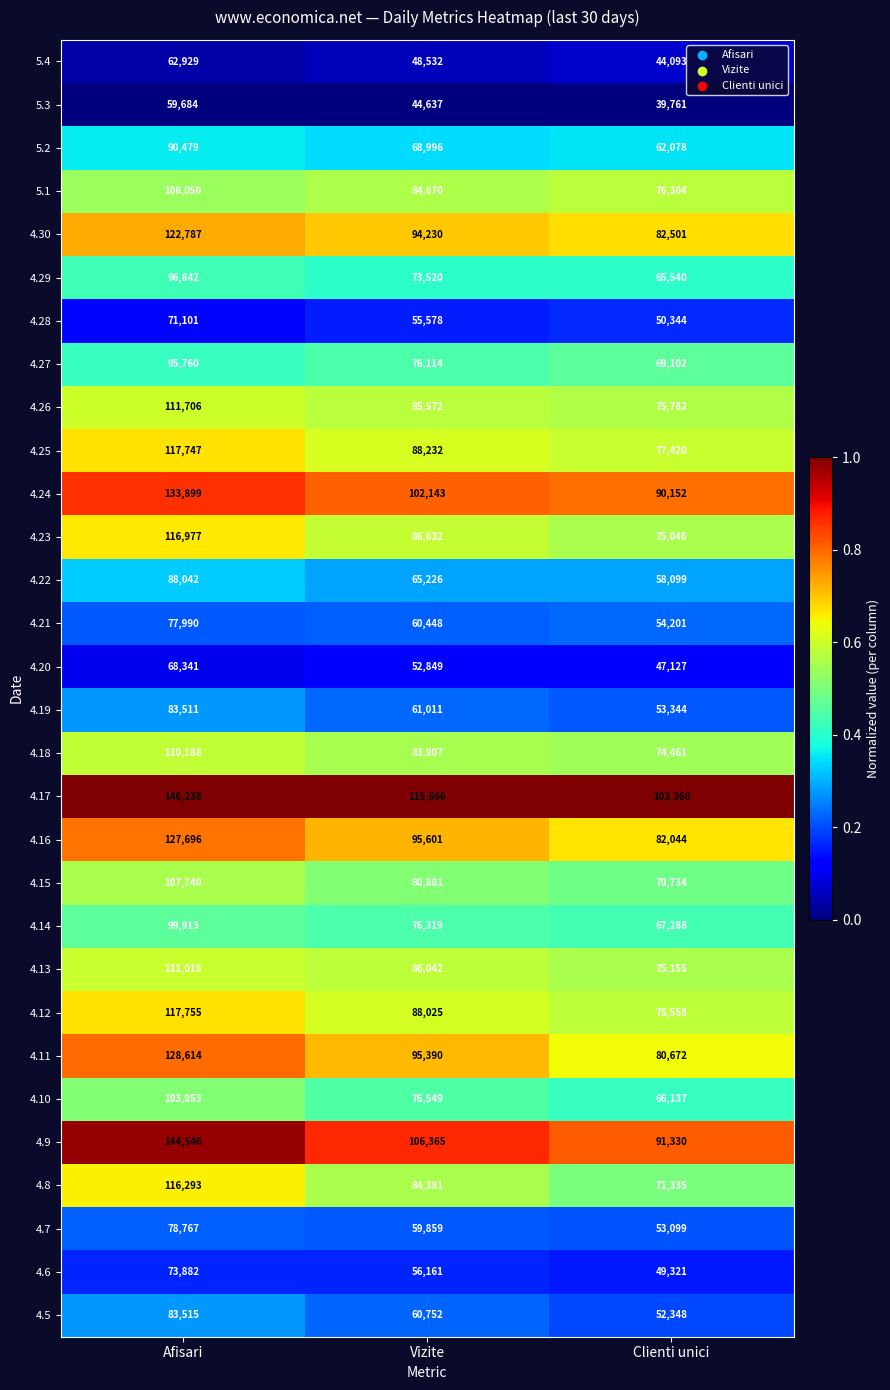

What is the minimum value shown in the chart?

39761